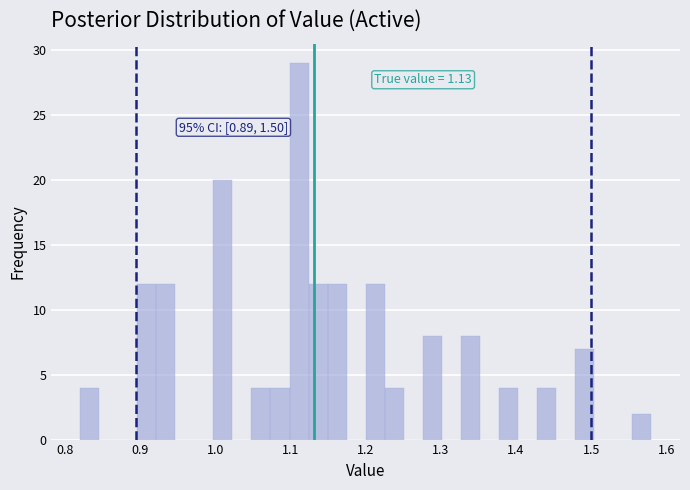

Around what value on the x-axis is the tallest bar? Give the approximate position of its centre, as read against the axis.

1.11